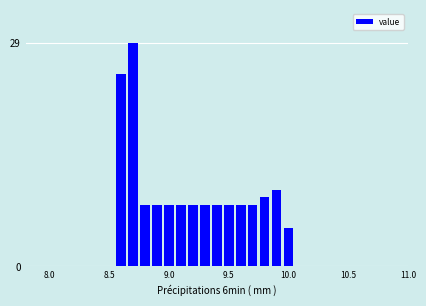

Around what value on the x-axis is the tallest bar? Give the approximate position of its centre, as read against the axis.

8.70